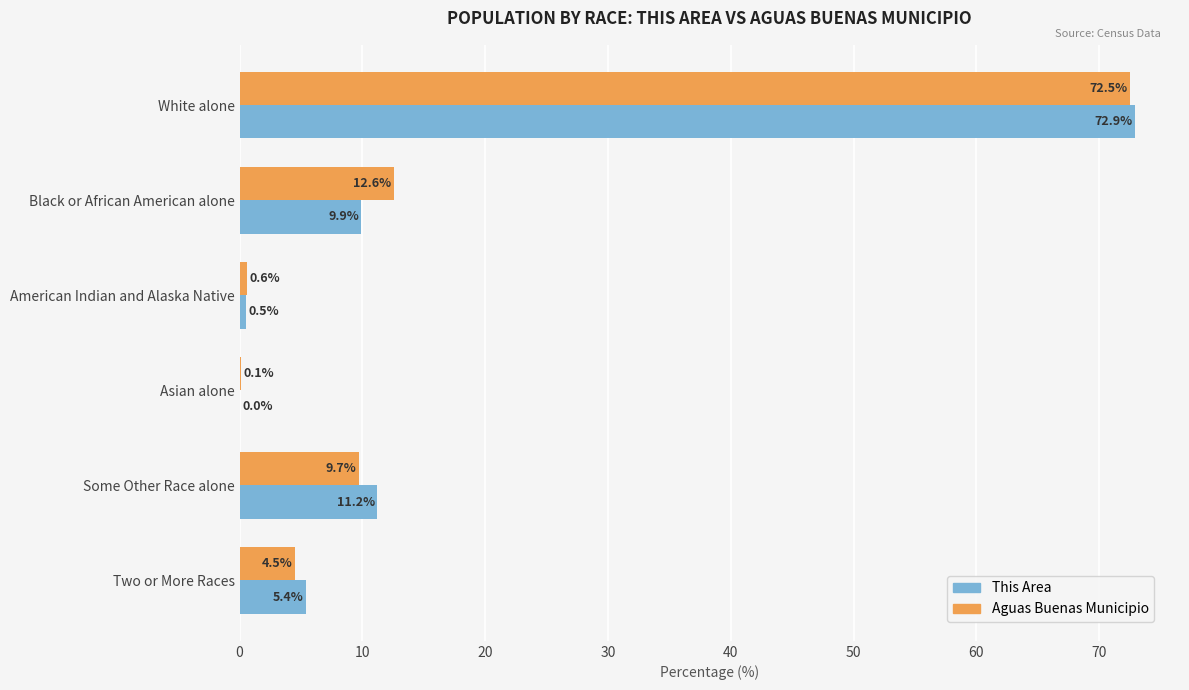

Which series changed the most between American Indian and Alaska Native and Some Other Race alone?

This Area